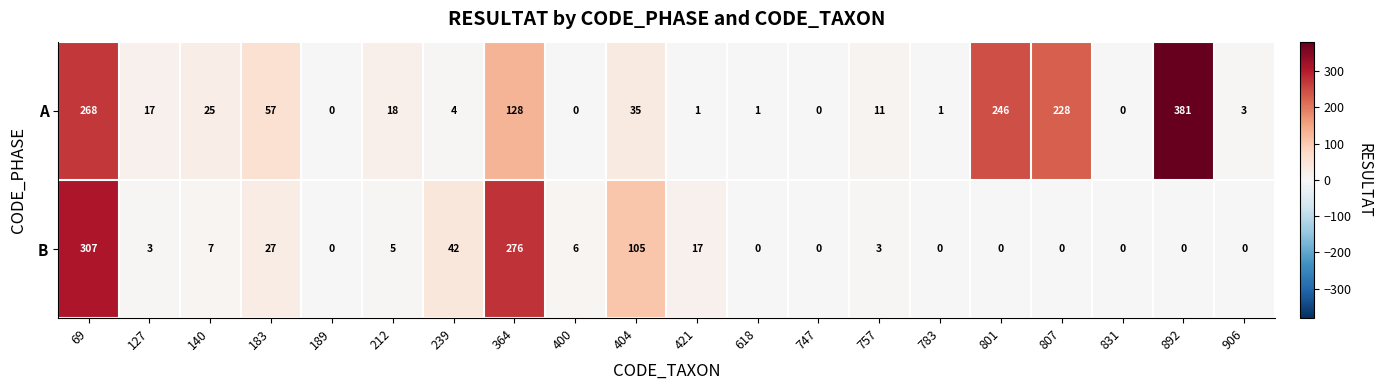

Which series changed the most between 183 and 831?

A